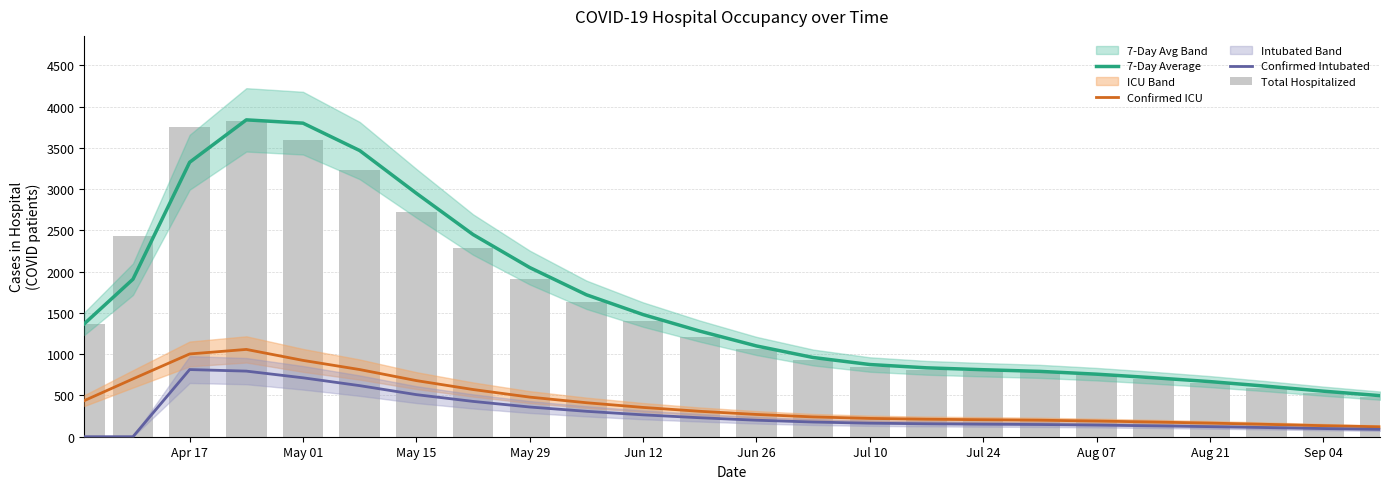

What are all the series names shown in the legend?

7-Day Average, Confirmed ICU, Confirmed Intubated, Total Hospitalized